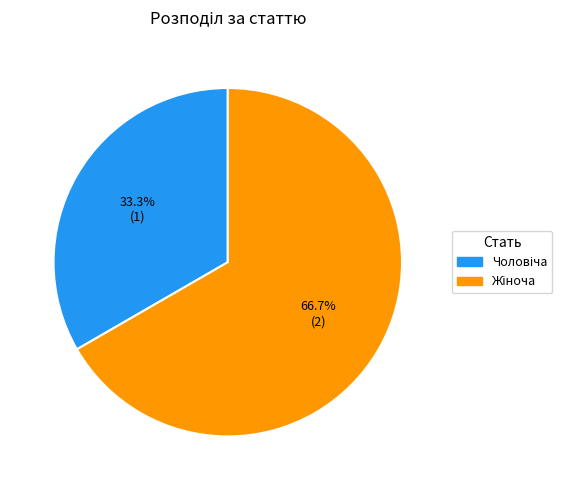

Is there a majority slice in this chart?

Yes